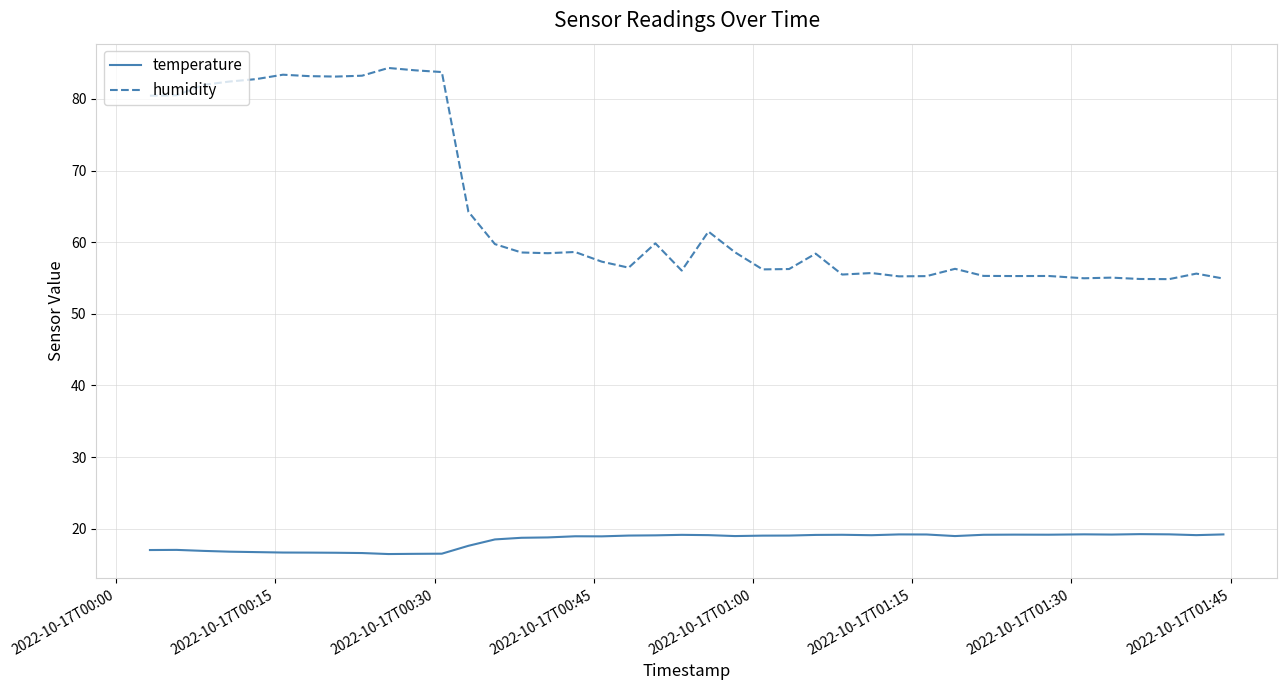

Which series has the widest spread of values?

humidity